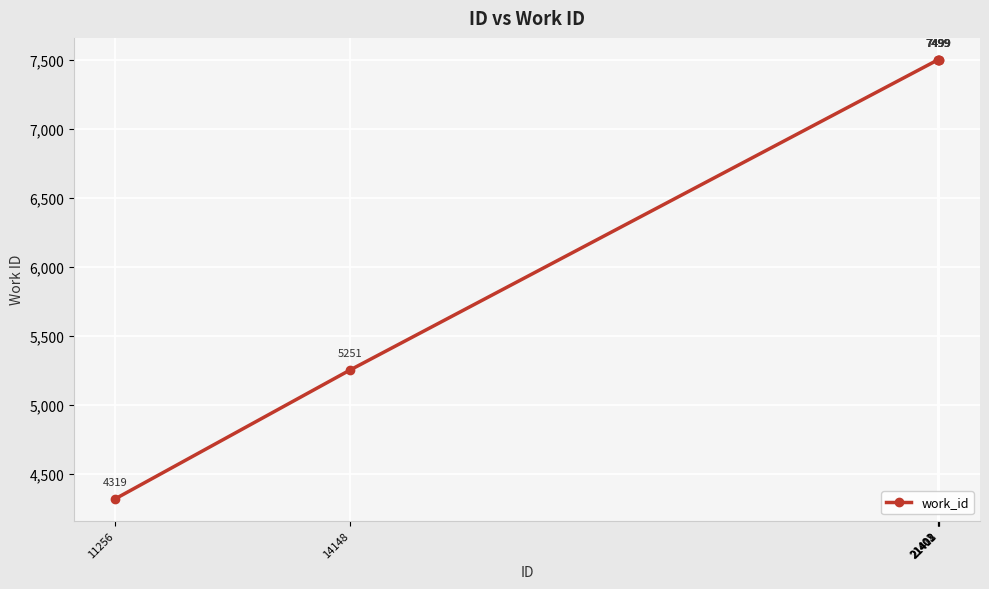

Reading right to left, extract all data points from this chart.

7499	7499	7499	7499	5251	4319